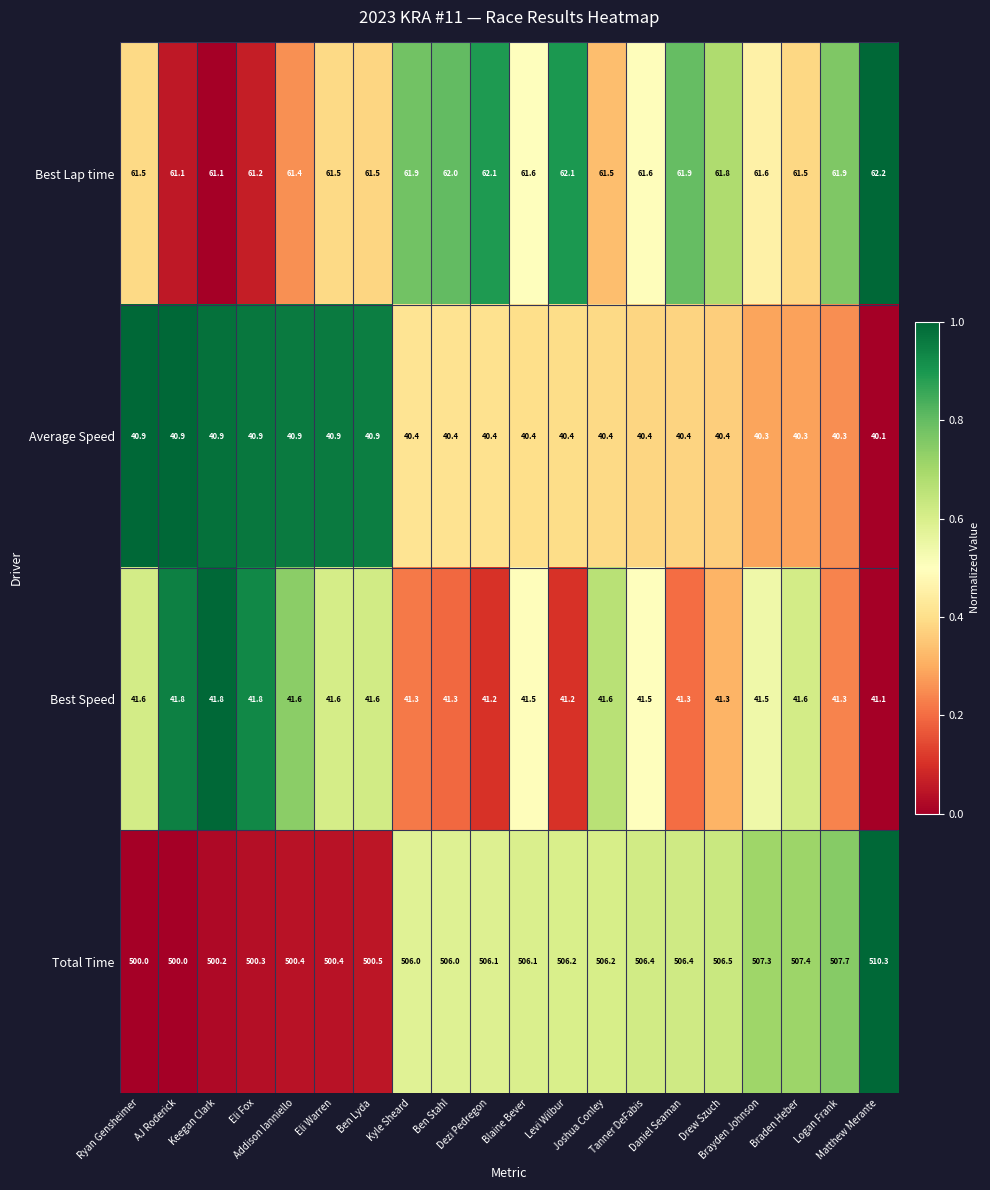

At which category is the sum across all series the highest?

Matthew Merante